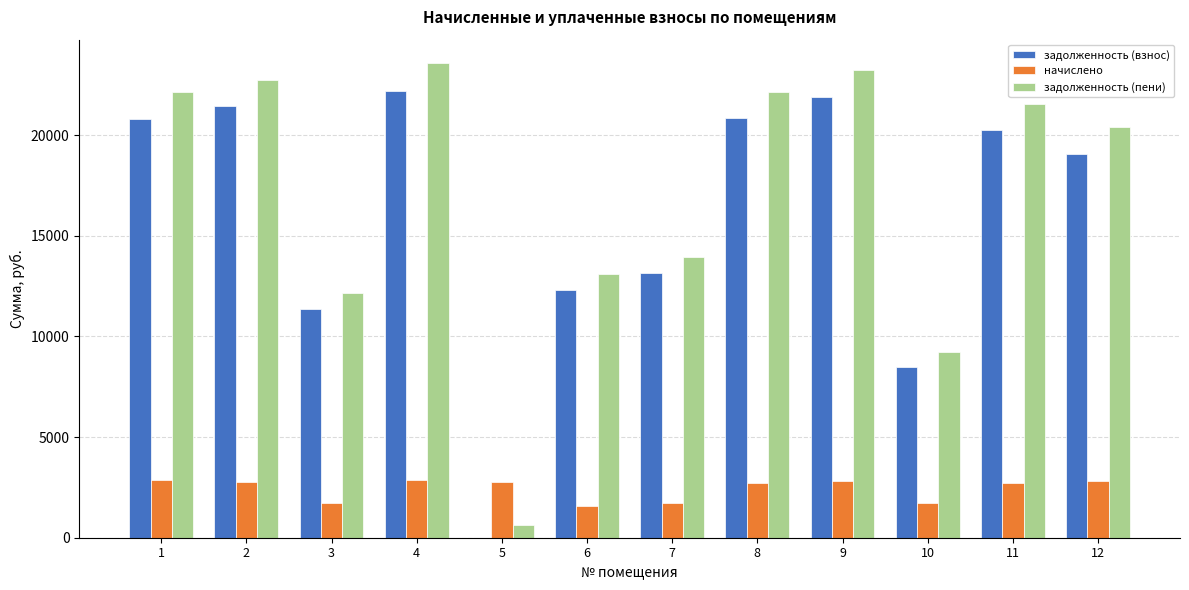

What is the average value of the задолженность (взнос) series?

15986.9